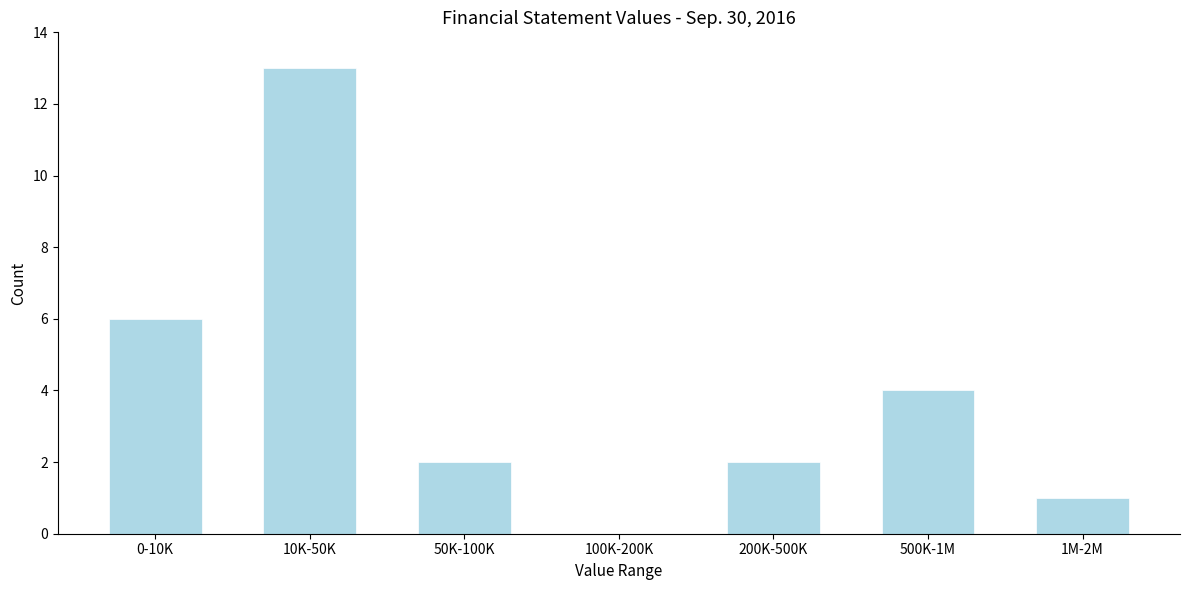

Reading left to right, extract all data points from this chart.

0-10K=6	10K-50K=13	50K-100K=2	100K-200K=0	200K-500K=2	500K-1M=4	1M-2M=1